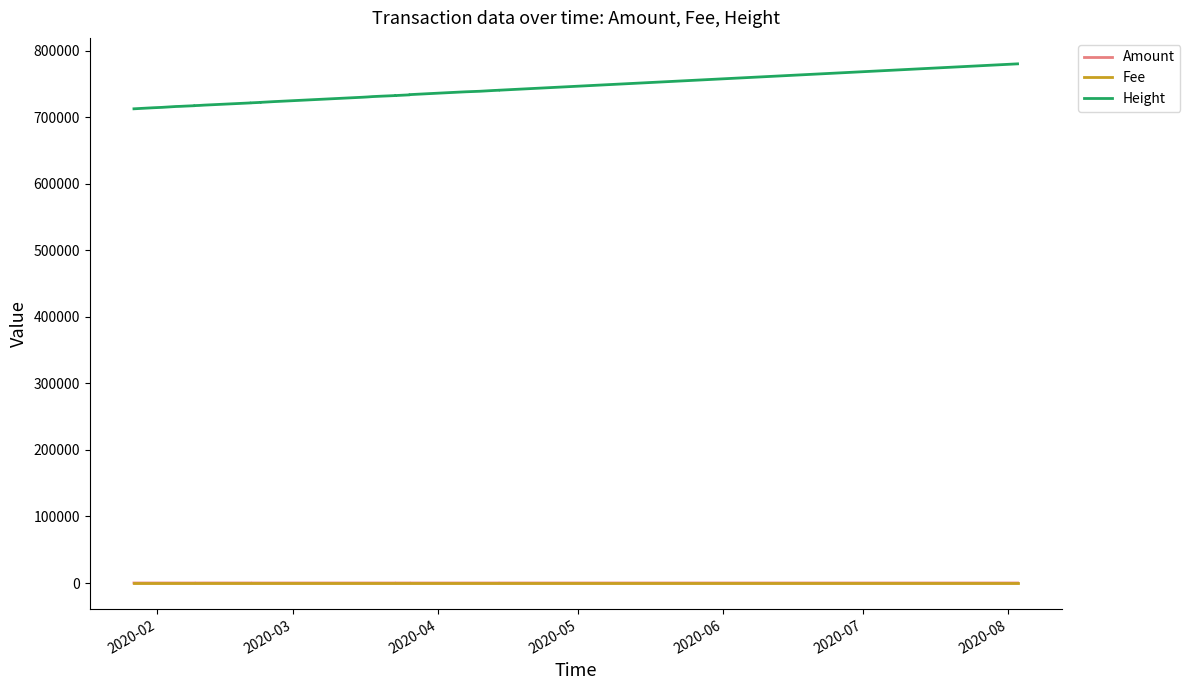

Is this an area chart (filled region under the line)?

No